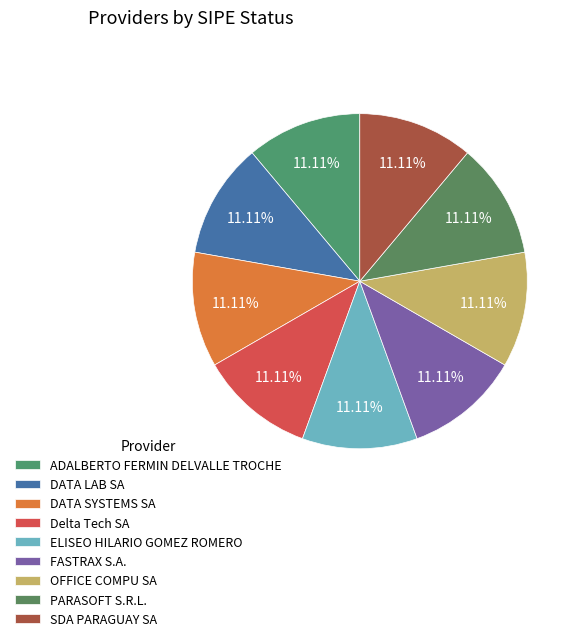

How many slices are in this pie chart?

9